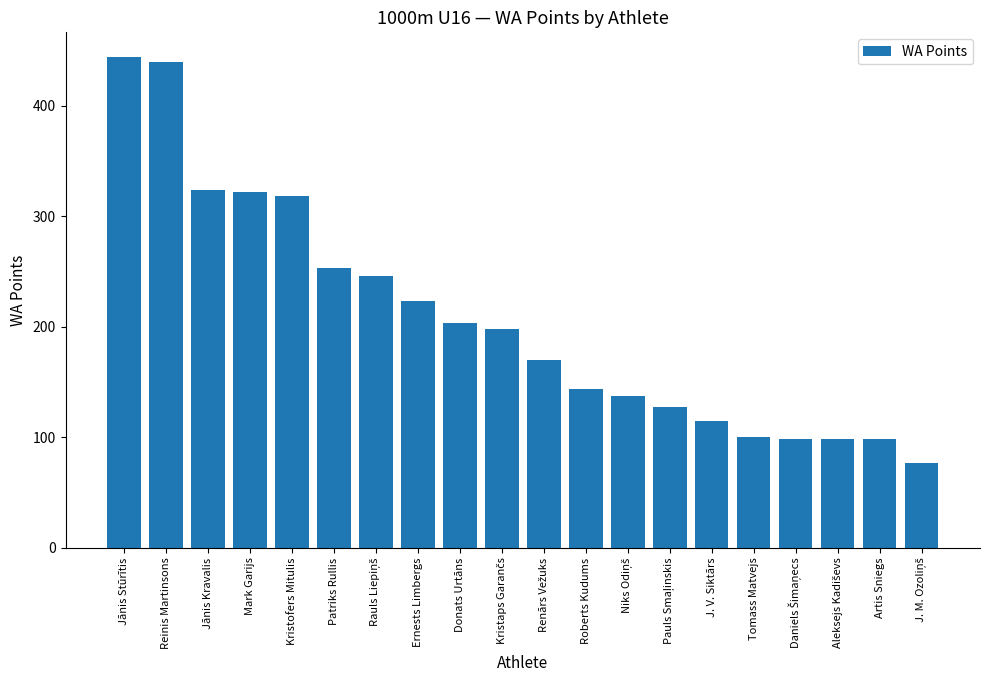

Count the number of data series in this chart.

1